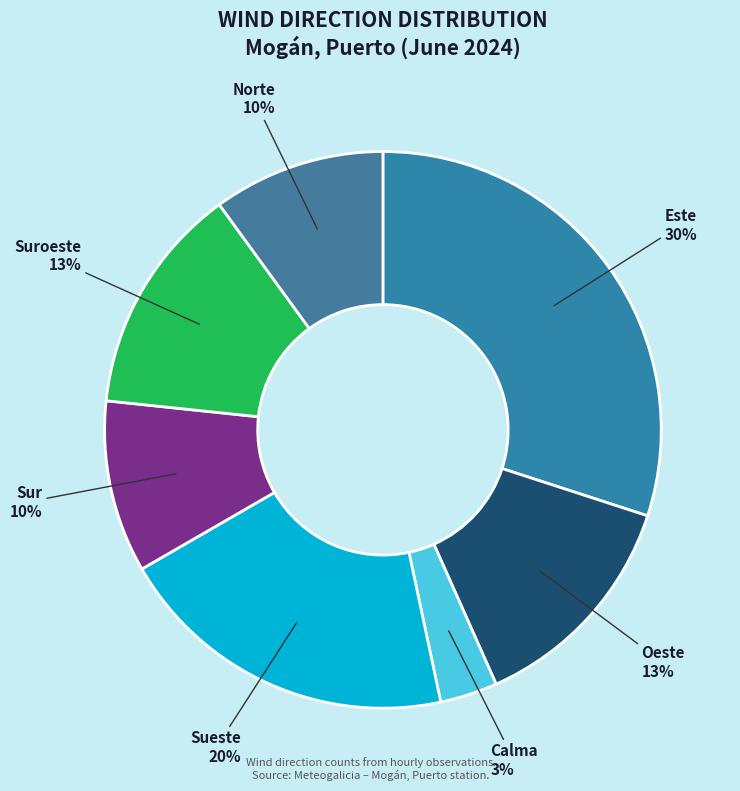

What is the largest slice in the pie chart?

Este